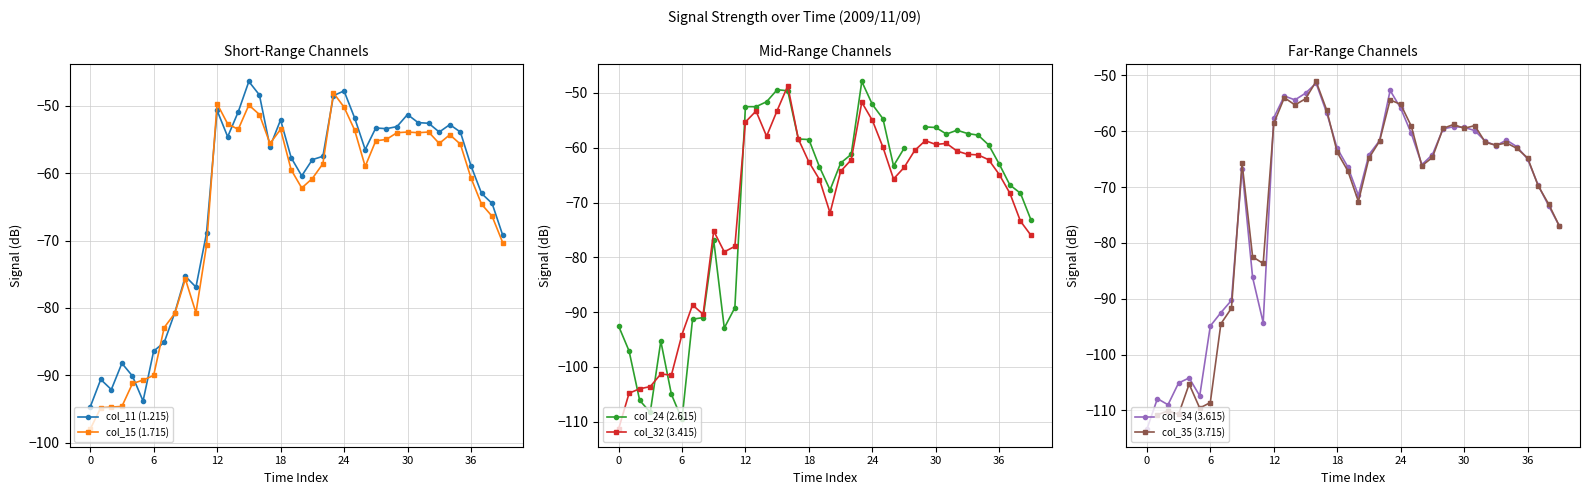

What is the total value across all series at 18?

-610.5